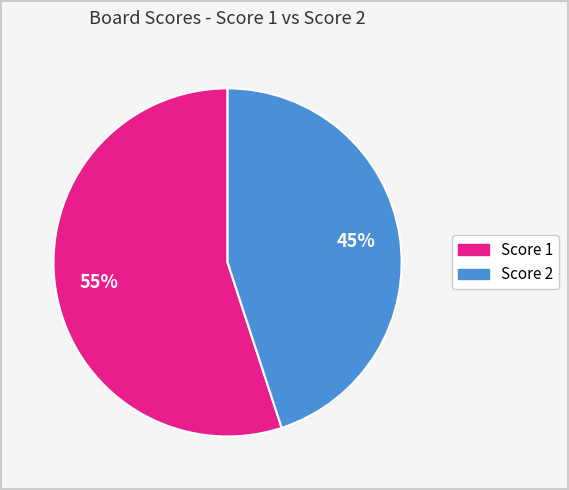

To the nearest percent, what is the difference between the largest and smallest slice percentages?

10%